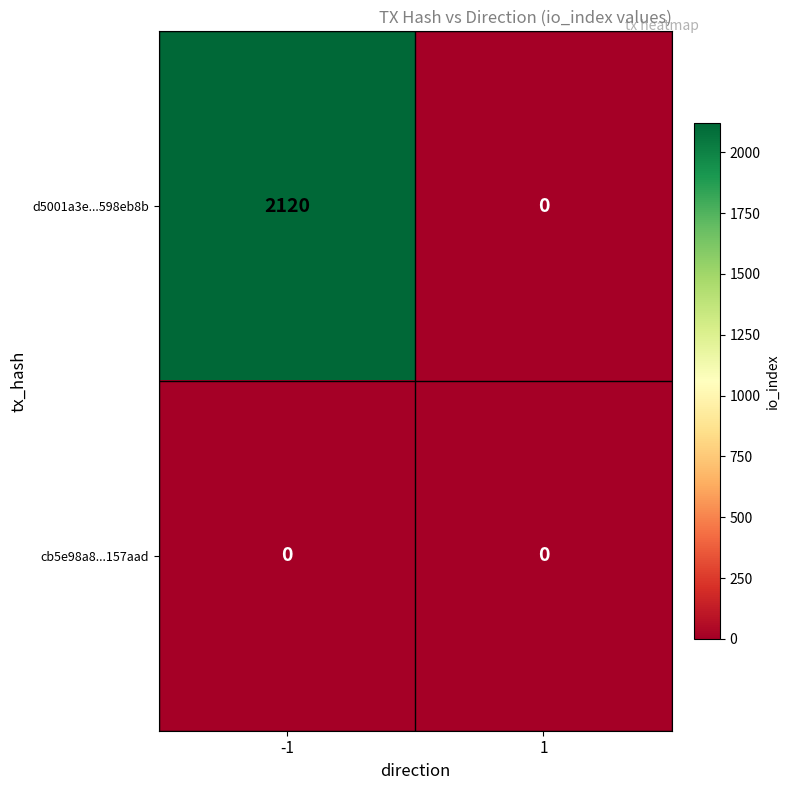

List the series in order of their overall mean, highest first.

d5001a3e...598eb8b, cb5e98a8...157aad